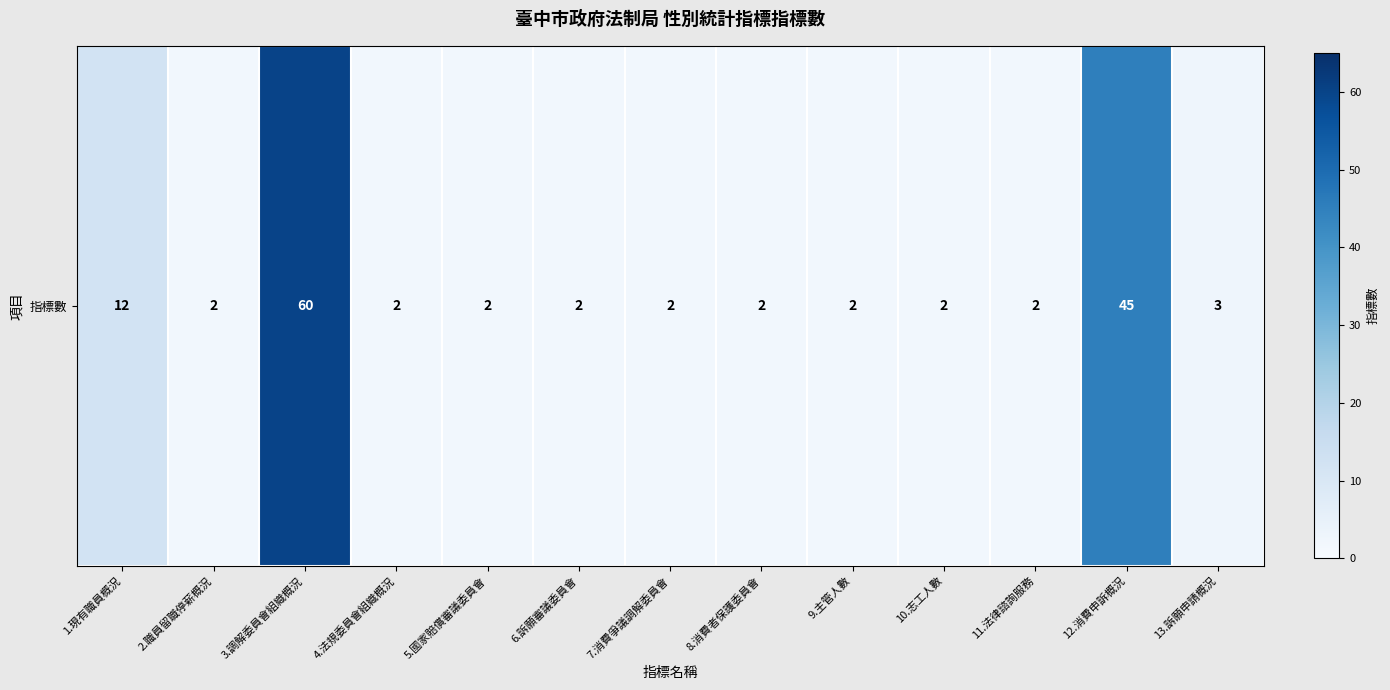

Reading left to right, what are all the values shown in this chart?

12	2	60	2	2	2	2	2	2	2	2	45	3